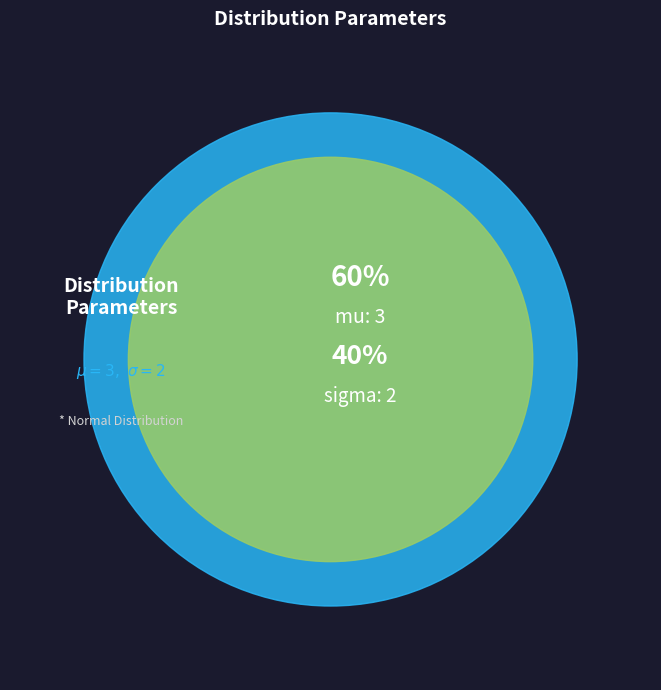

What is the change in value from mu to sigma?

-1